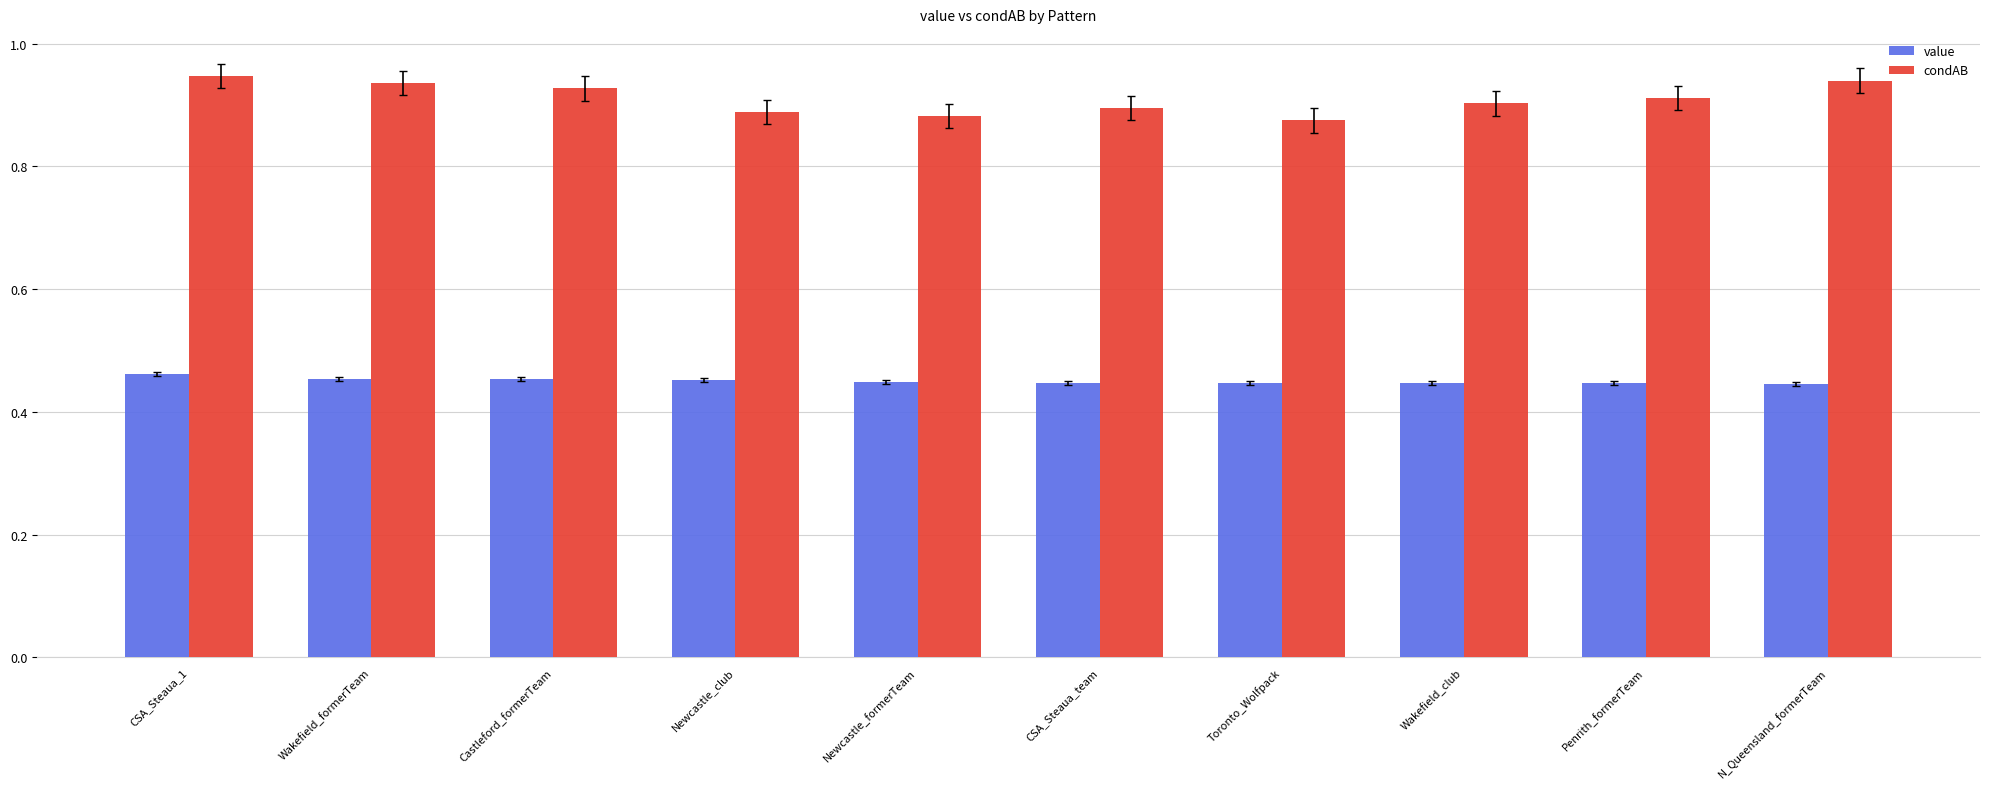

Is the value of condAB at CSA_Steaua_team greater than the value of value at Toronto_Wolfpack?

Yes